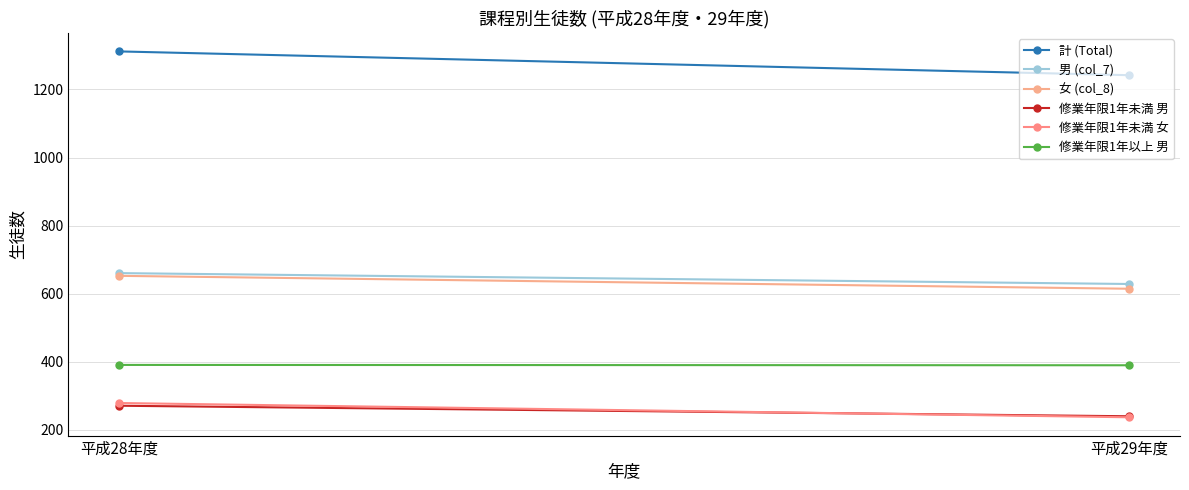

How many data points in 計 (Total) are less than 1312?

1